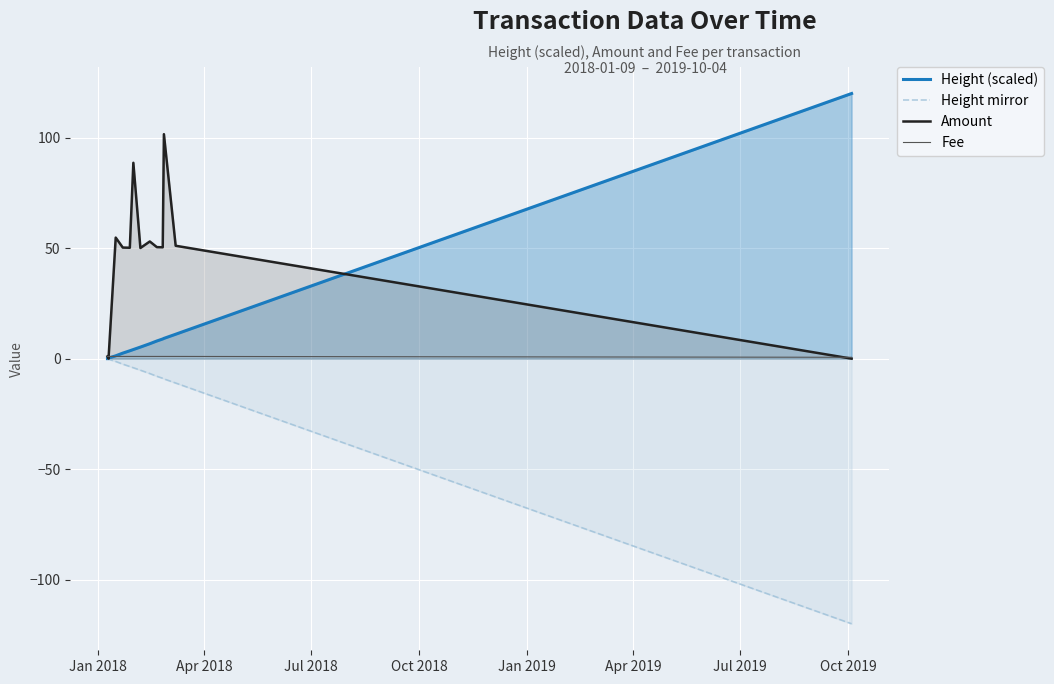

What is the difference between the second highest and second lowest values in the Height (scaled) series?

11.0